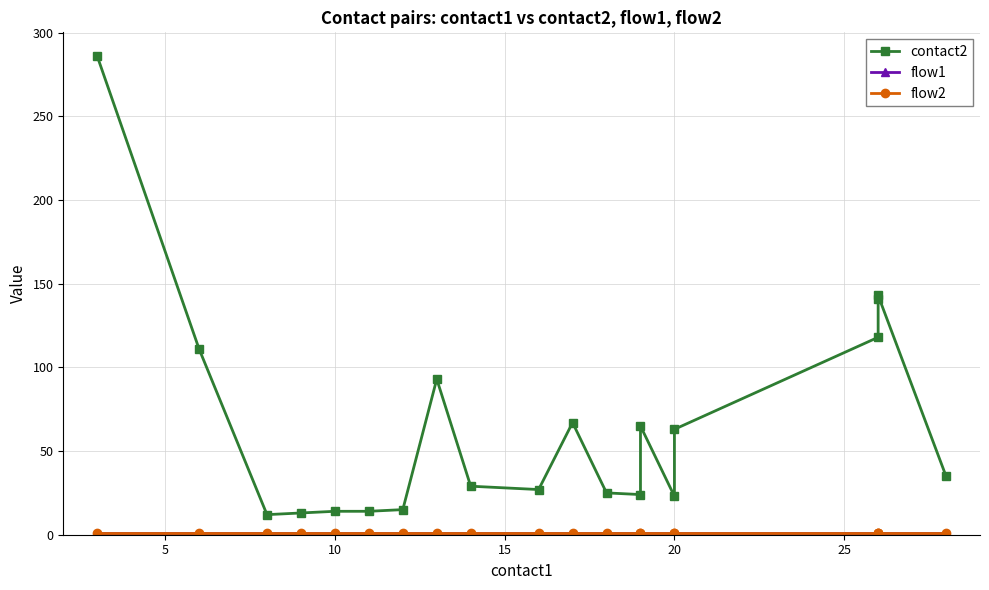

What is the difference between the maximum and minimum values in the contact2 series?

274